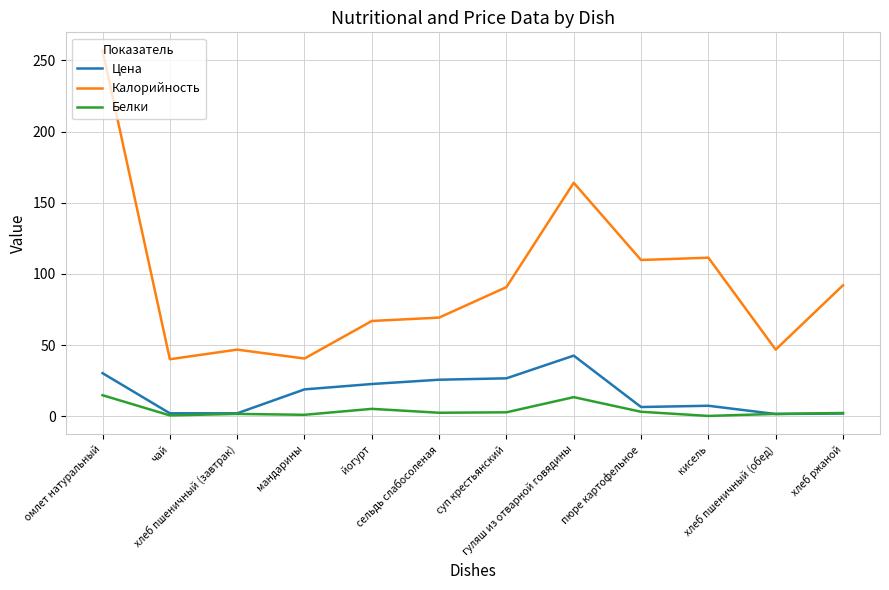

Is this an area chart (filled region under the line)?

No